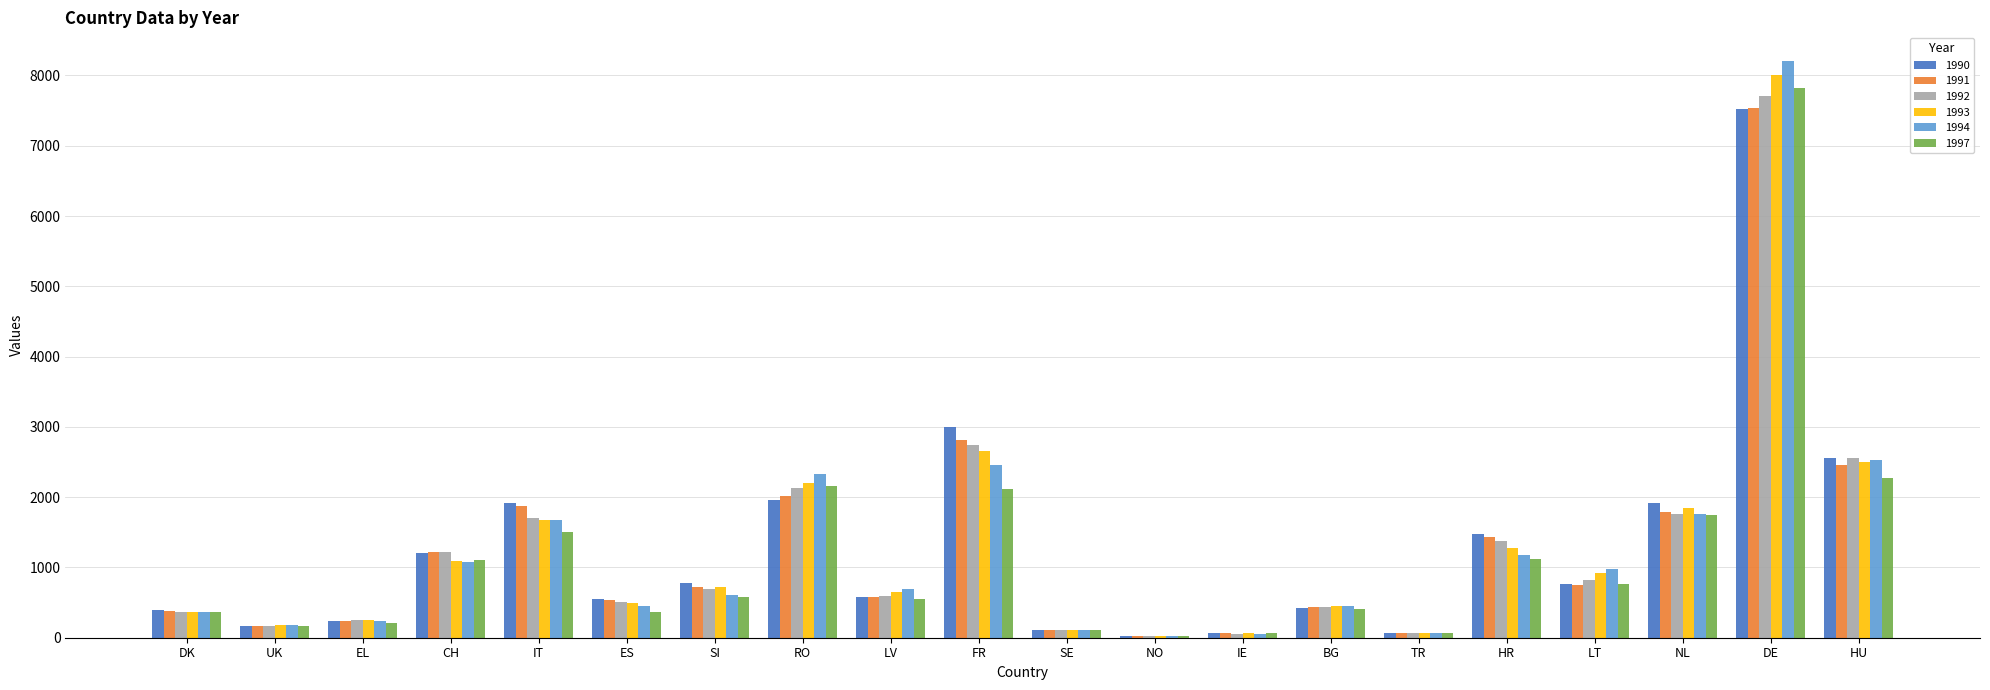

What is the total value across all series at HU?

14869